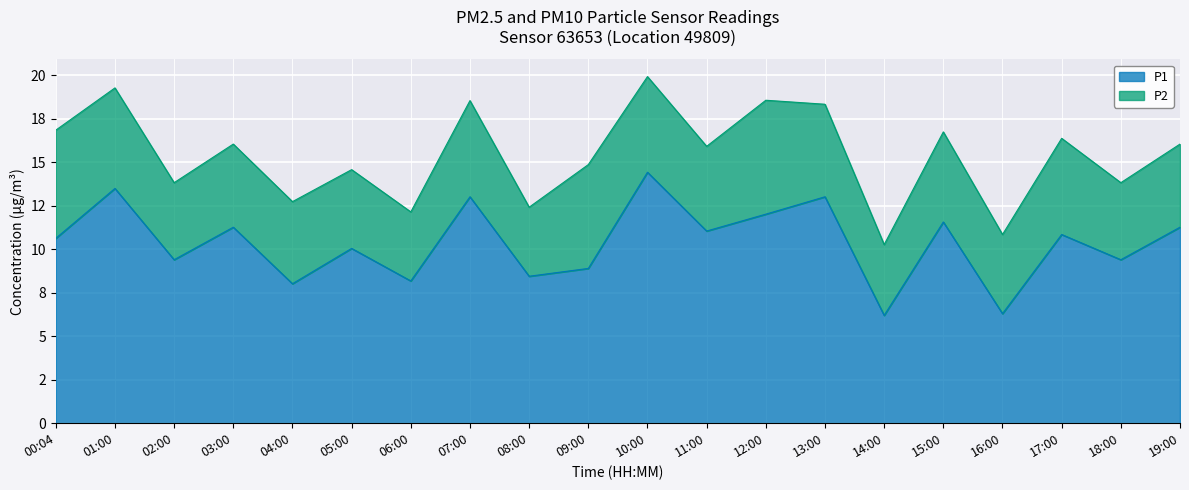

At which label is the value closest to 10?

05:00